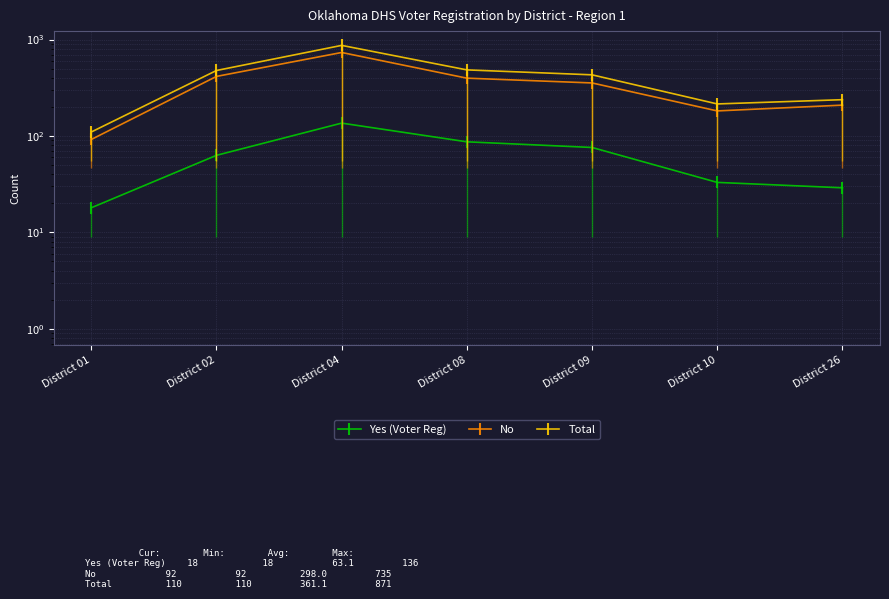

Reading left to right, what are all the values shown in this chart?

Yes (Voter Reg): District 01=18	District 02=63	District 04=136	District 08=87	District 09=76	District 10=33	District 26=29
No: District 01=92	District 02=415	District 04=735	District 08=398	District 09=355	District 10=182	District 26=209
Total: District 01=110	District 02=478	District 04=871	District 08=485	District 09=431	District 10=215	District 26=238